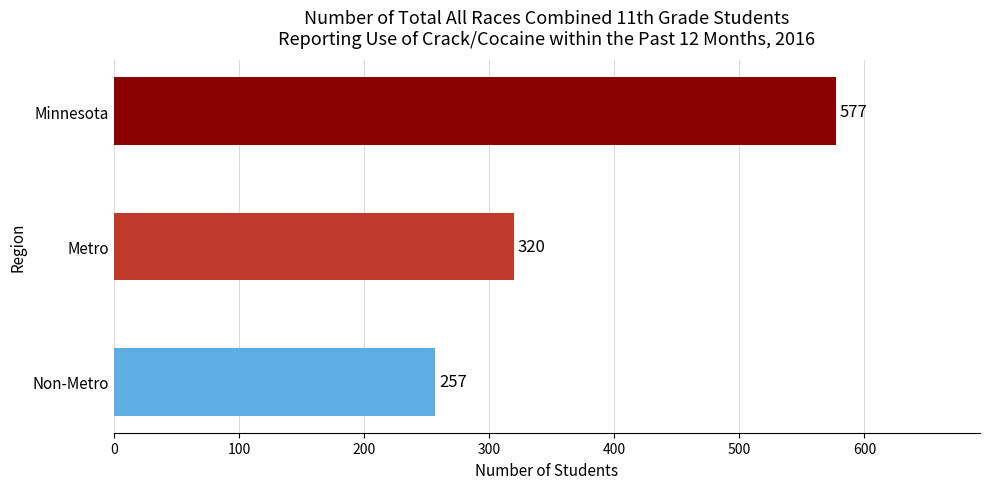

What is the sum of all values?

1154